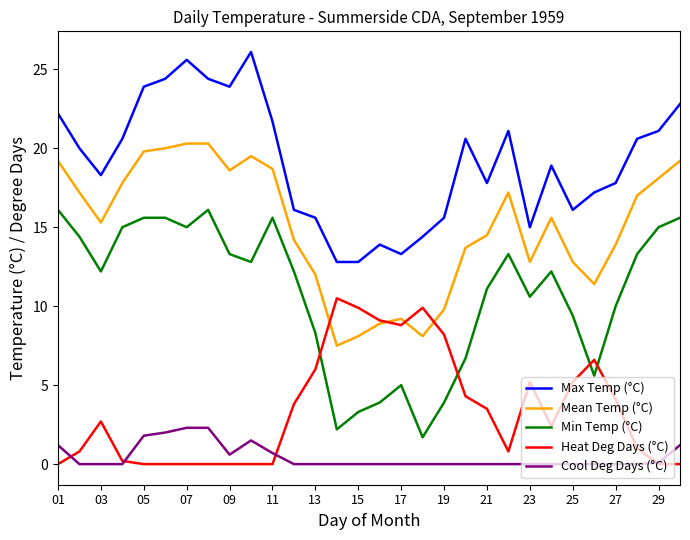

What is the highest value of the Max Temp (°C) series?

26.1